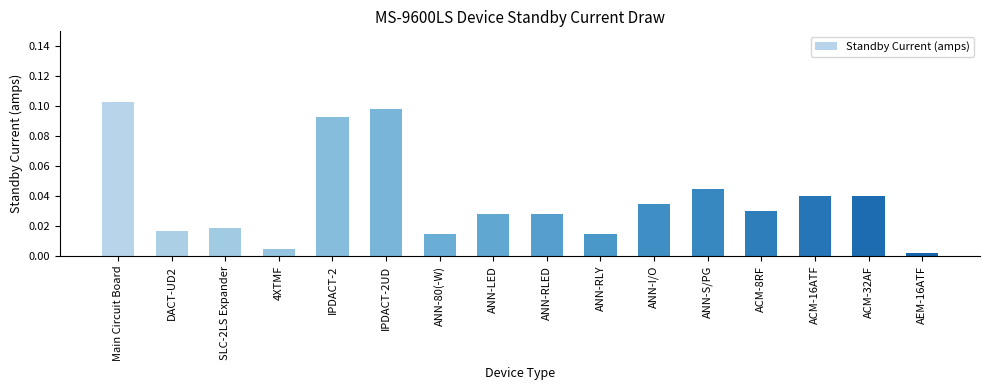

The value at IPDACT-2 is 0.0. True or false?

False